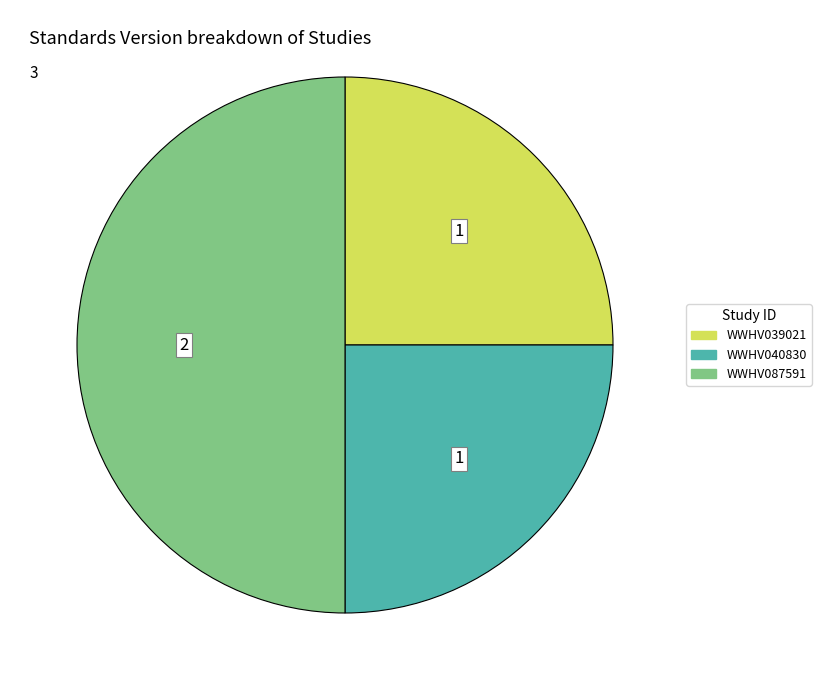

What is the largest slice in the pie chart?

WWHV087591